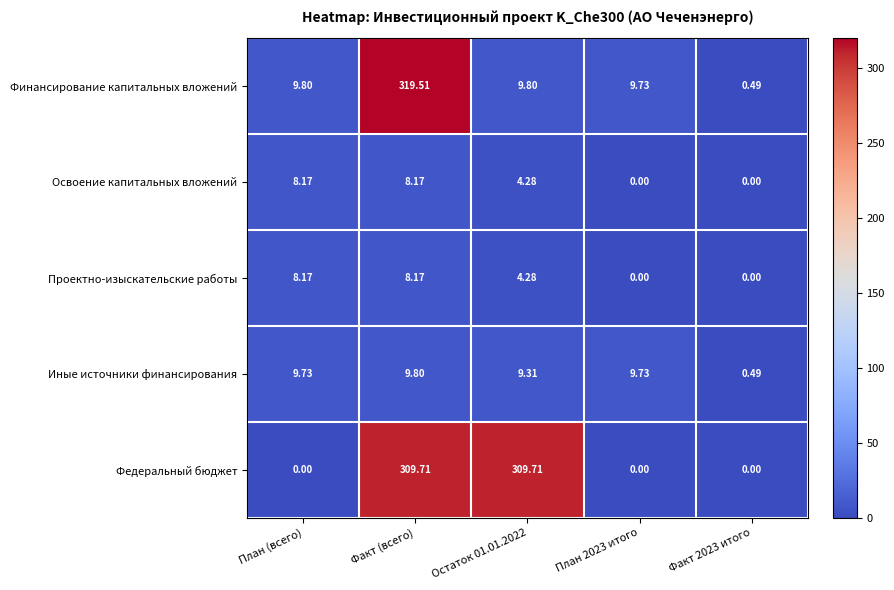

Is the value of Финансирование капитальных вложений at План (всего) greater than the value of Федеральный бюджет at Факт (всего)?

No